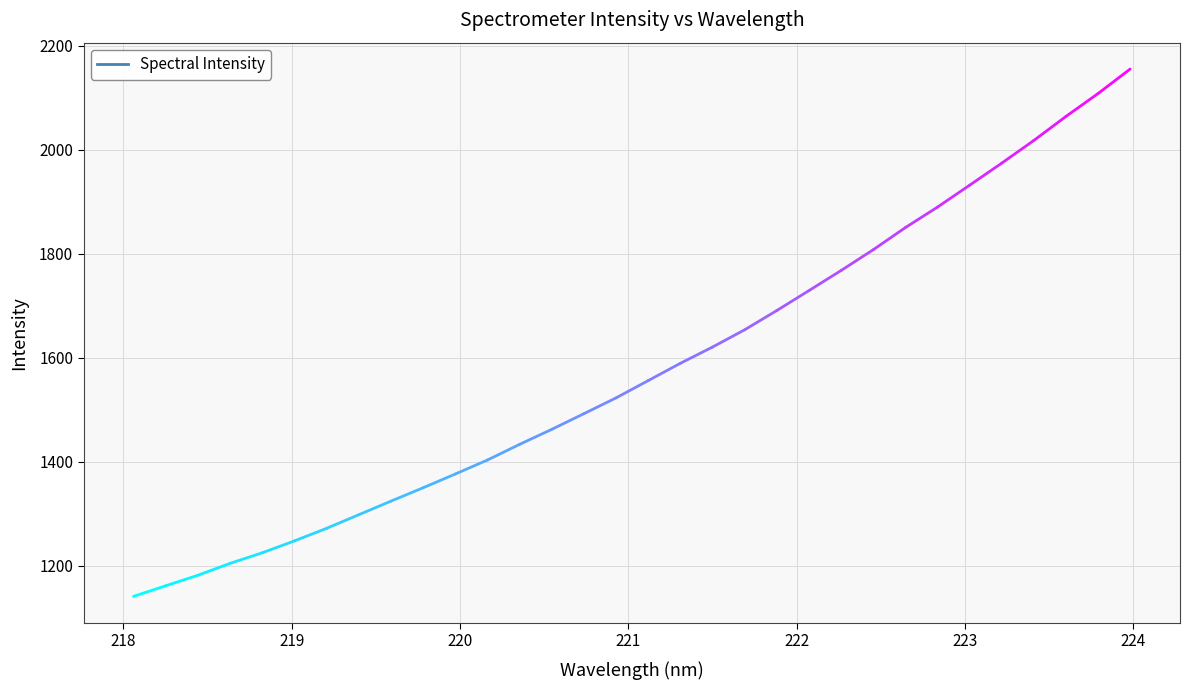

How many lines are shown in the chart?

1